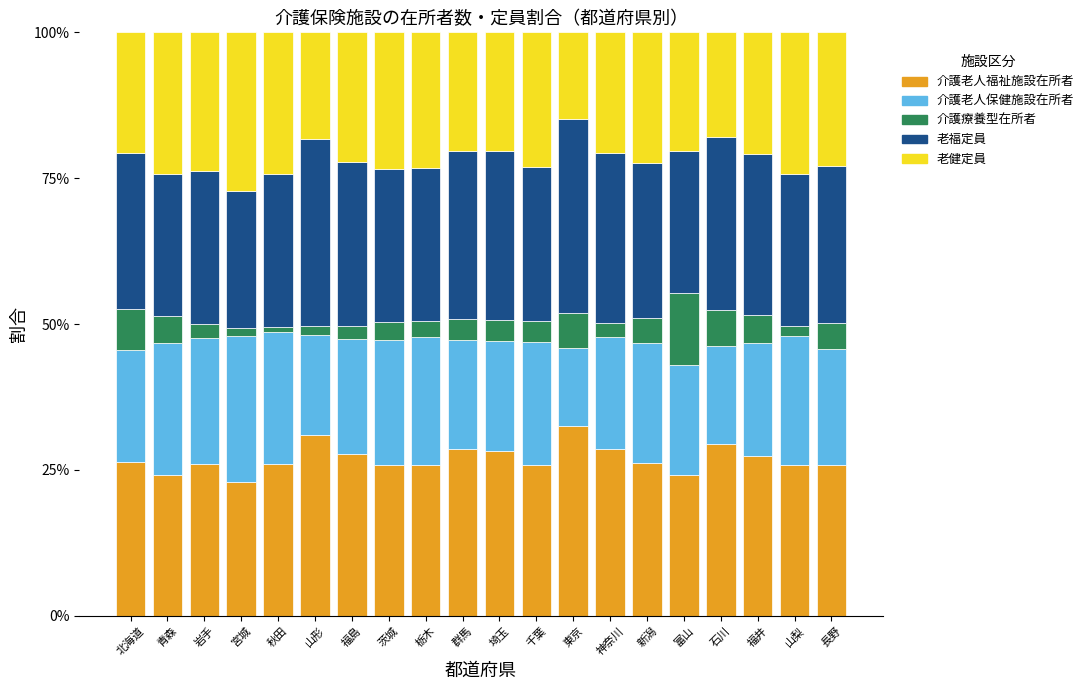

What is the total value across all series at 福島?

100.0